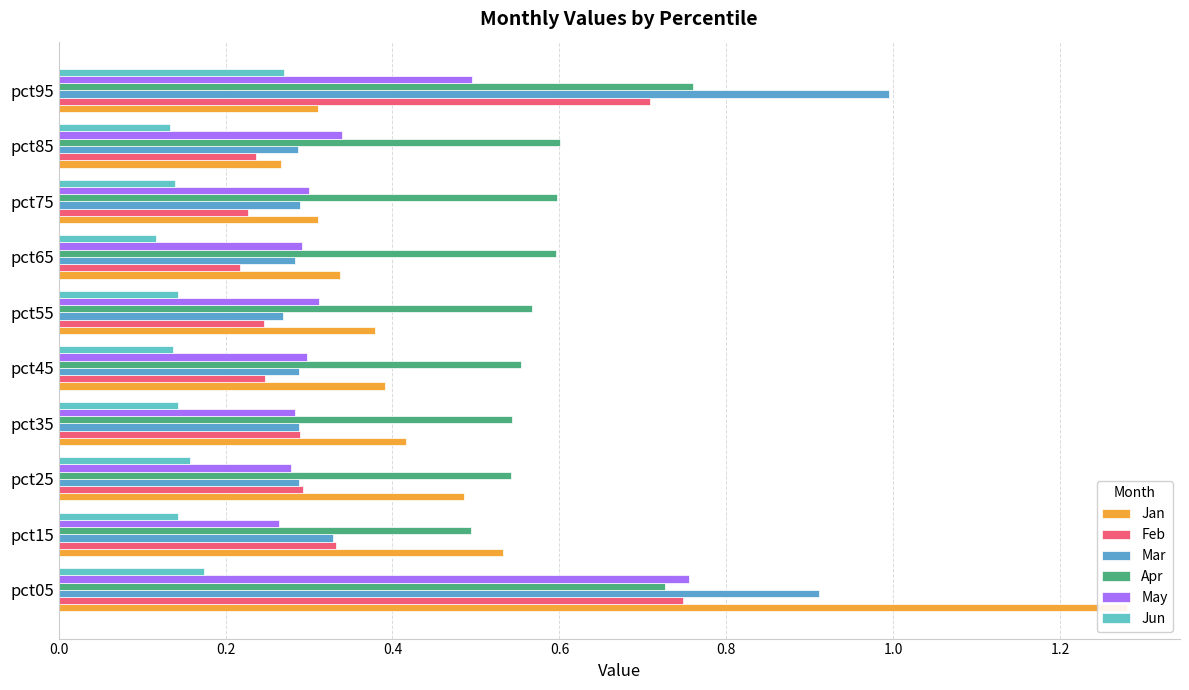

At how many categories does at least one series exceed 0?

10